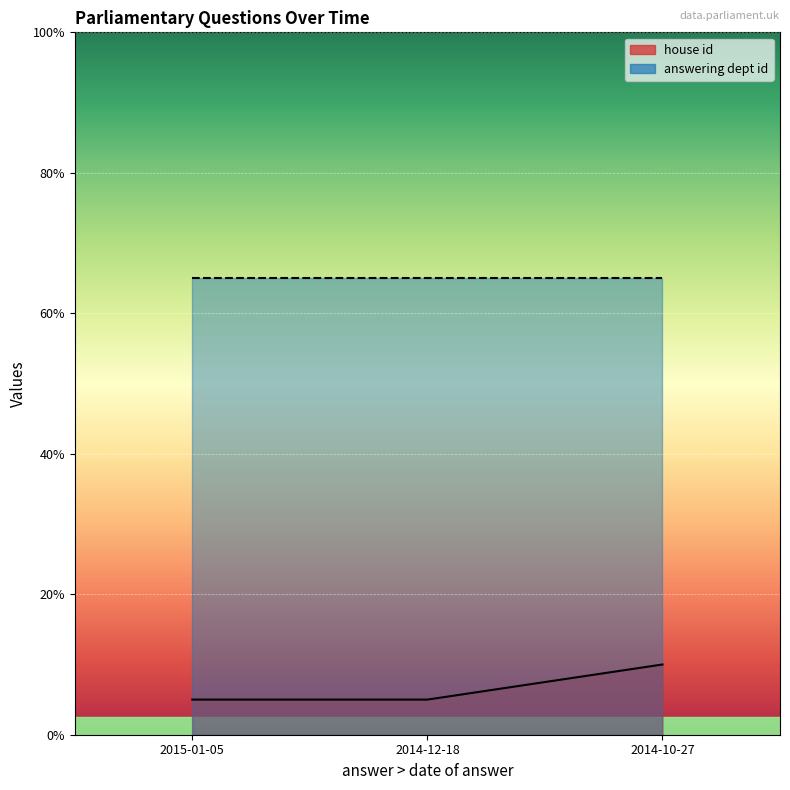

At which label is the value closest to 1?

2015-01-05